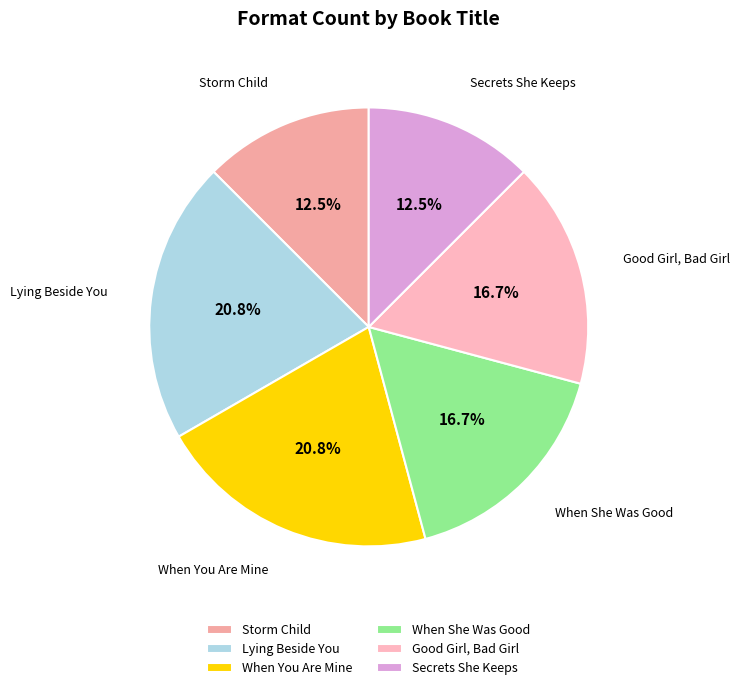

To the nearest percent, what is the difference between the largest and smallest slice percentages?

8%